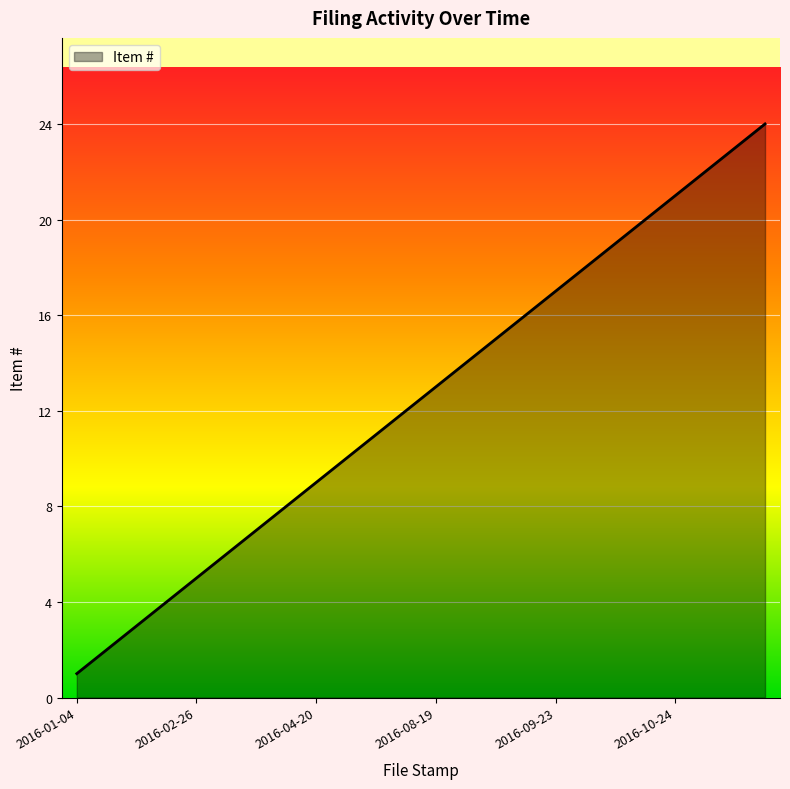

What is the difference between the maximum and minimum values?

23